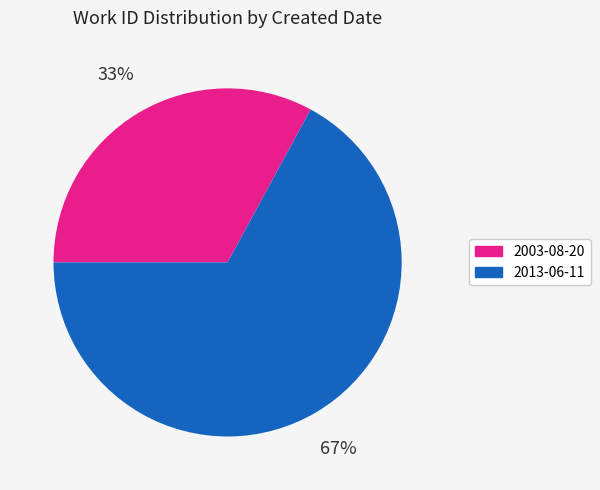

To the nearest percent, what is the difference between the largest and smallest slice percentages?

34%